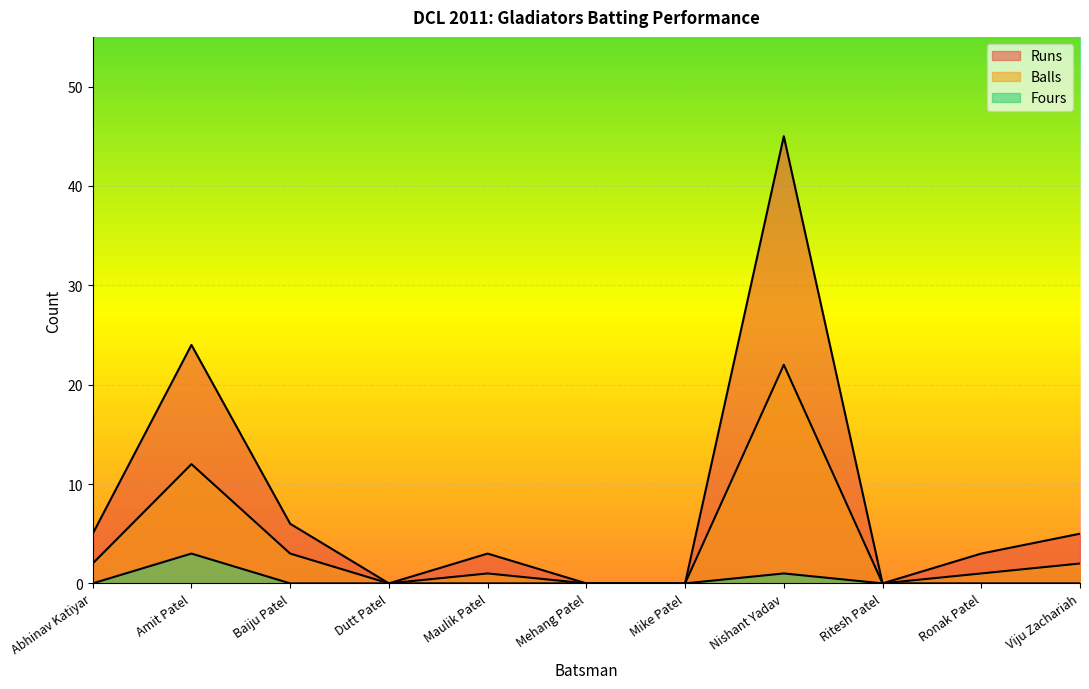

True or false: Fours and Runs cross at least once.

False